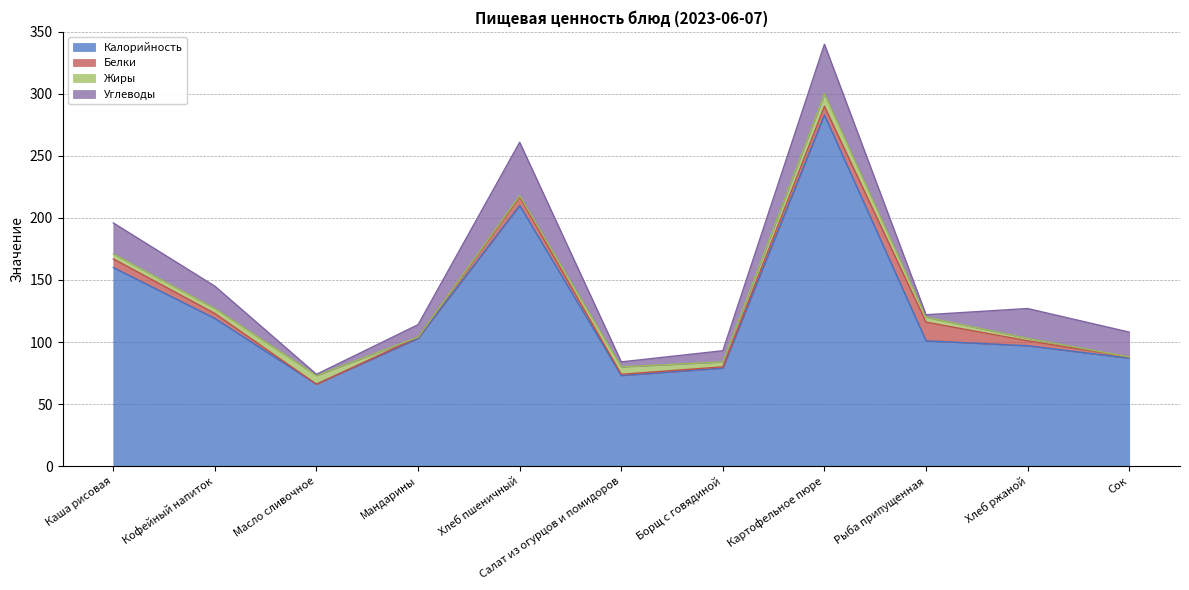

What position from the right is Салат из огурцов и помидоров?

6